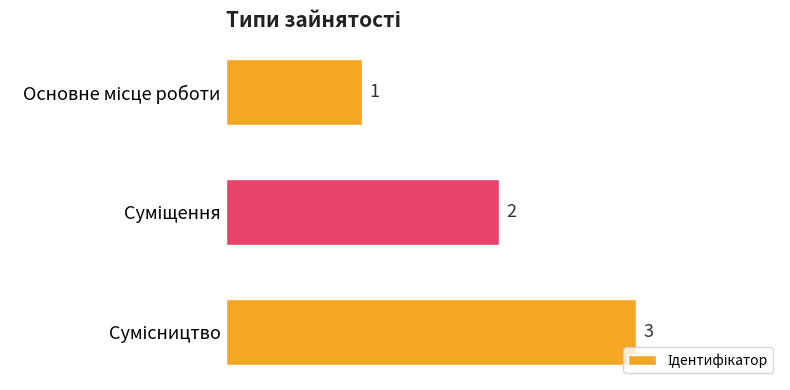

What is the value of the 2nd bar from the top?

2